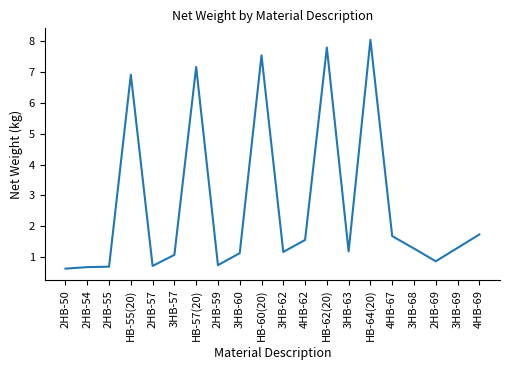

Is it true that the value at HB-57(20) is 7.2?

True